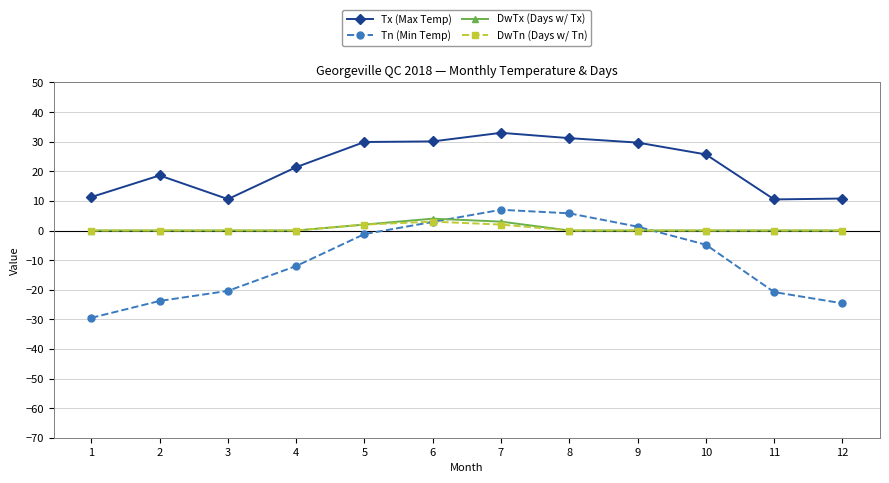

At which category is the sum across all series the highest?

7